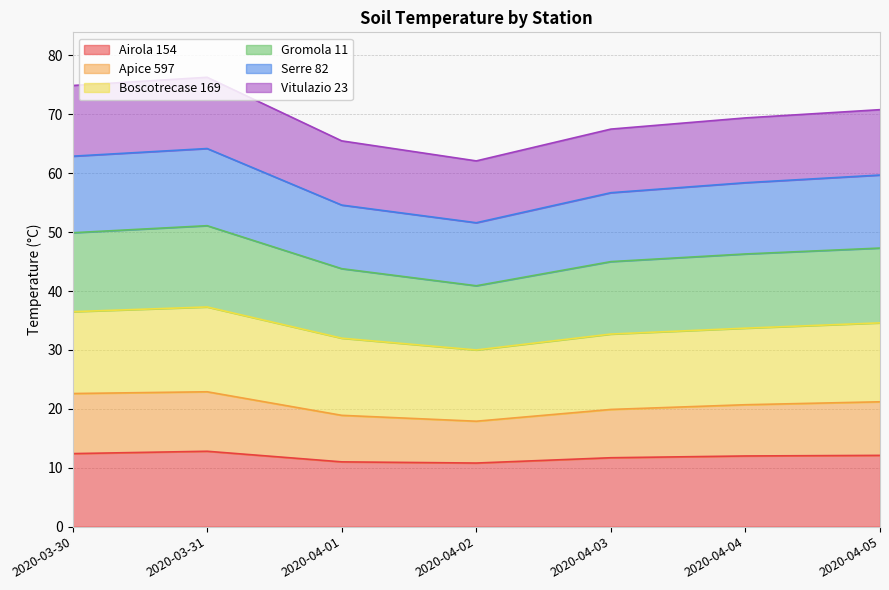

True or false: Apice 597 has more than 2 points higher than both neighbors.

False